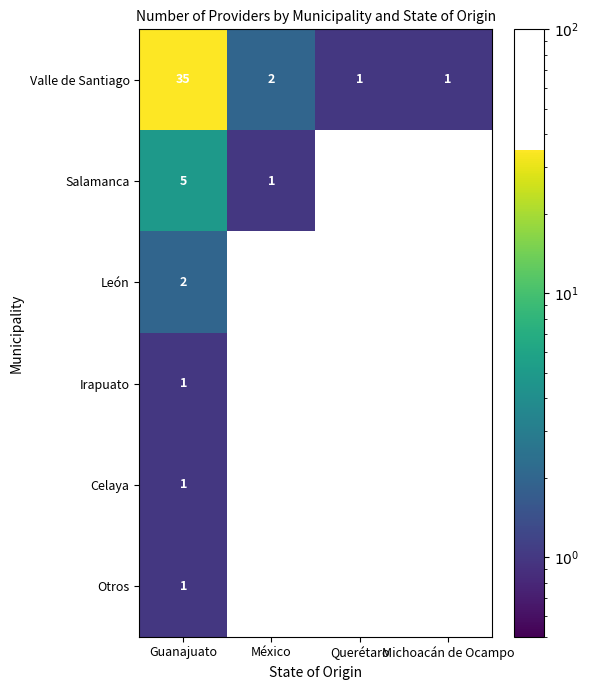

What is the average value of the Valle de Santiago series?

10